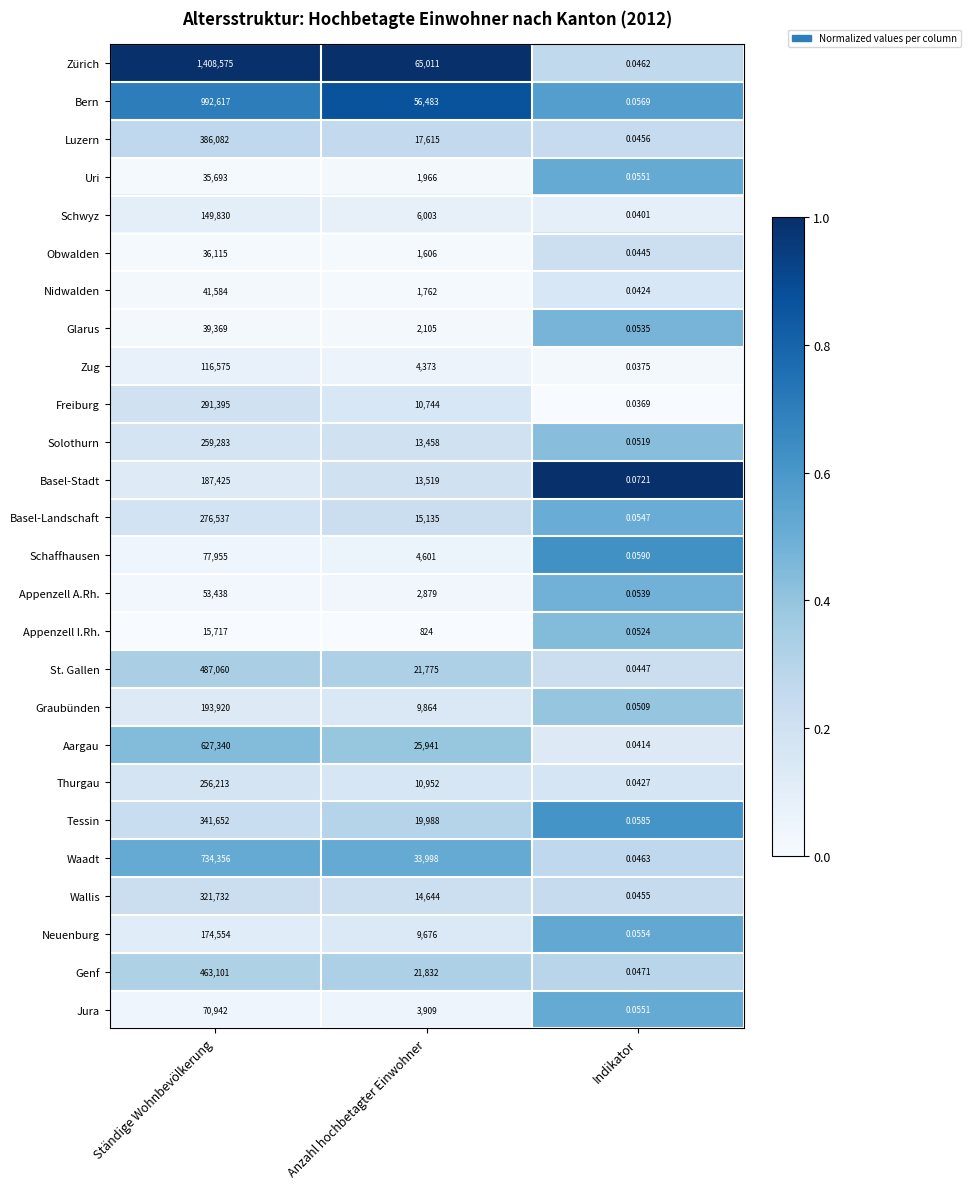

Which series has the largest total across all categories?

Zürich